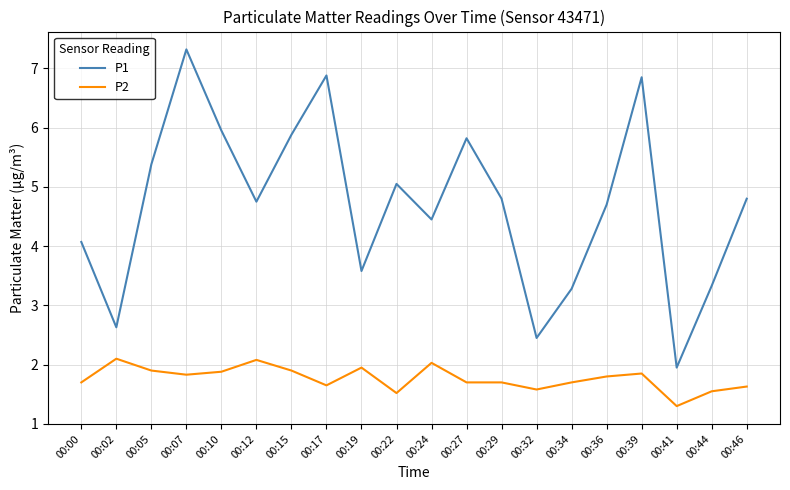

Where is the first local maximum for P1?

00:07